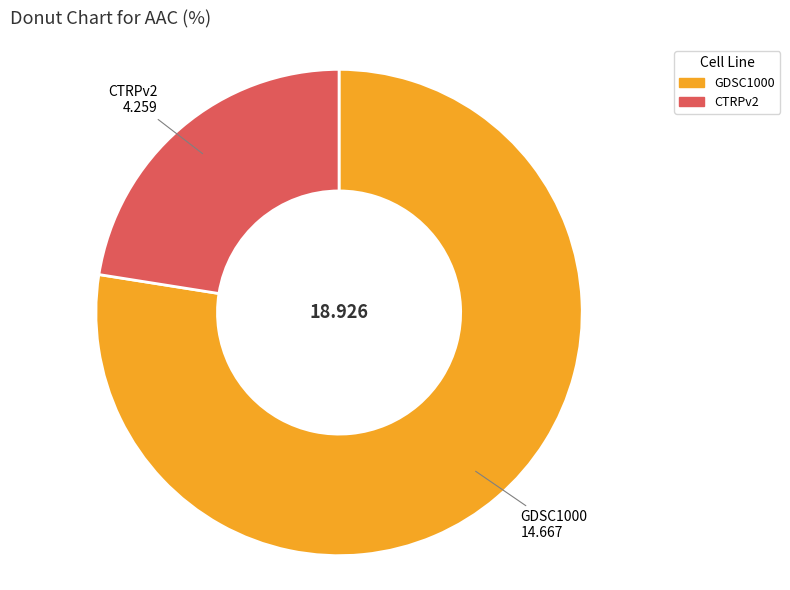

True or false: GDSC1000 accounts for 77% of the total.

True